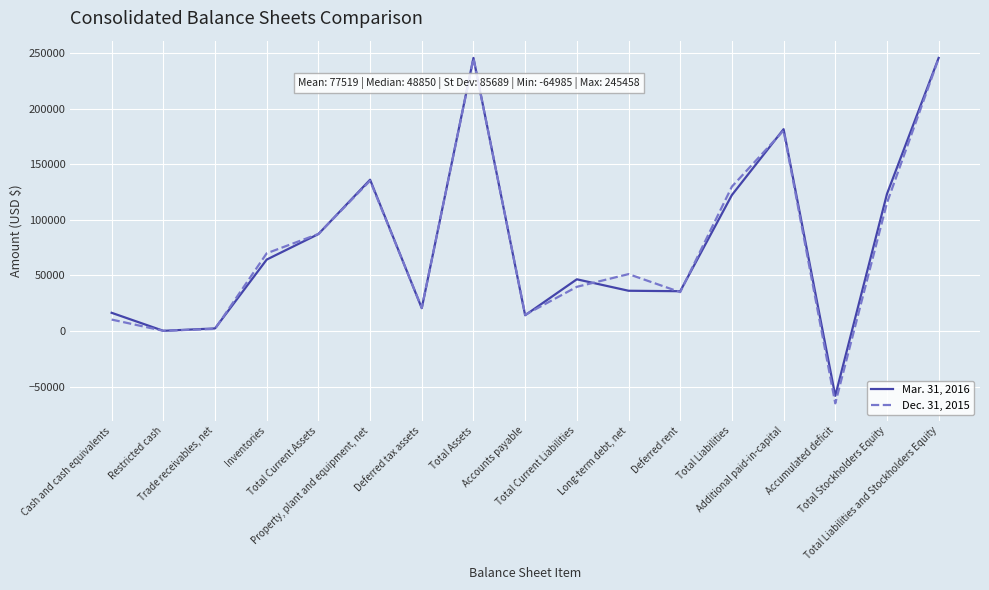

What is the minimum value shown in the chart?

-64985